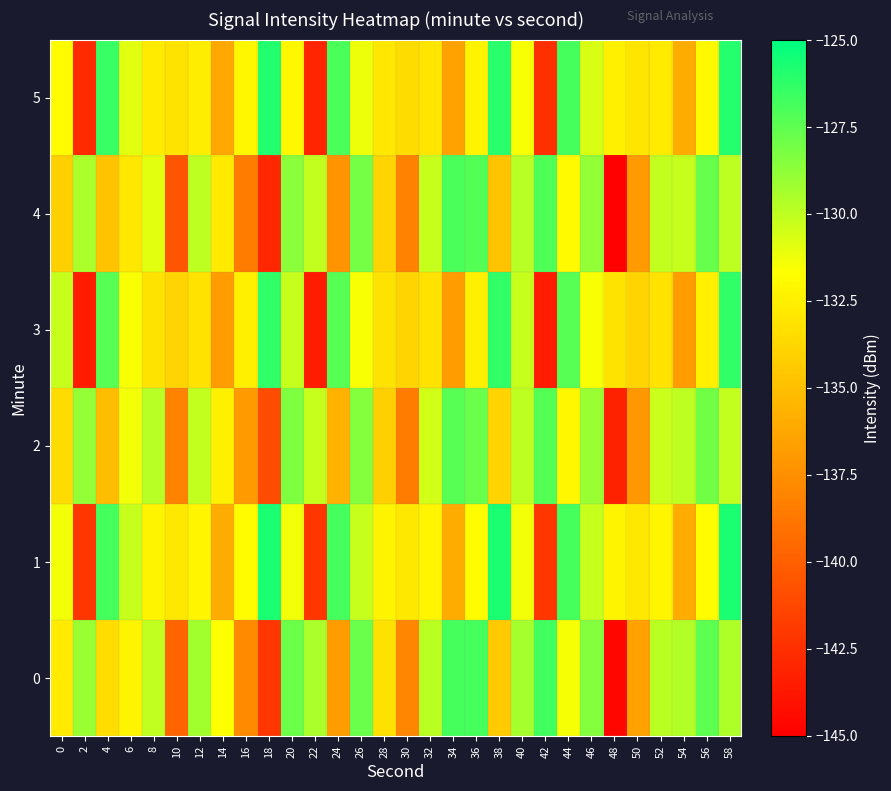

How many distinct data groups are displayed?

6